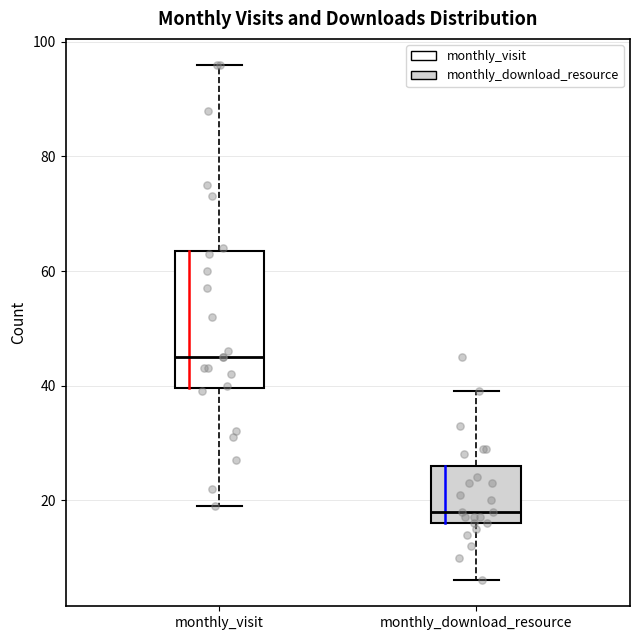

Reading left to right, read every box against the y-axis: the position of its median line, the range the box covers, and the ends of its whiskers. The values are not printed on the chart, so give them approximately, as read against the axis.

monthly_visit: median 46, box 40 to 64, whiskers 20 to 96
monthly_download_resource: median 18, box 16 to 26, whiskers 6 to 40